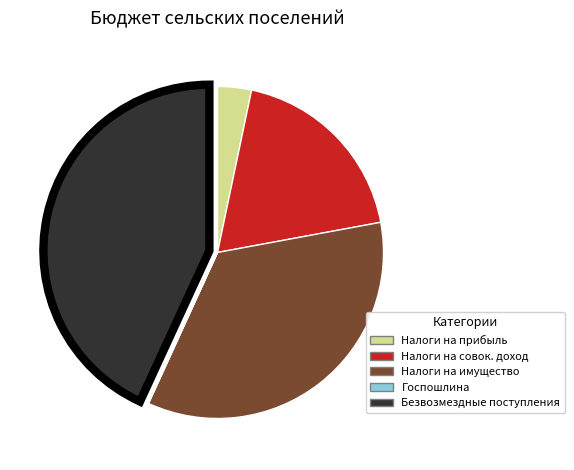

Does any single category account for the majority?

No